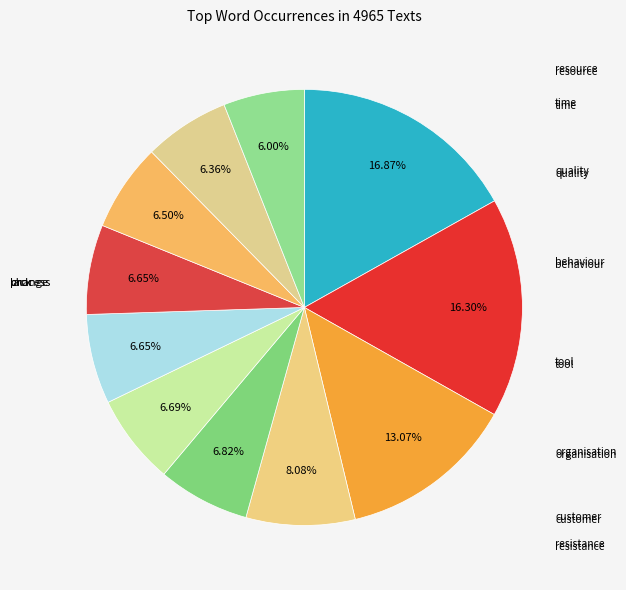

Rank the categories by value from highest to lowest.

change, process, lack, resistance, customer, organisation, tool, behaviour, quality, time, resource